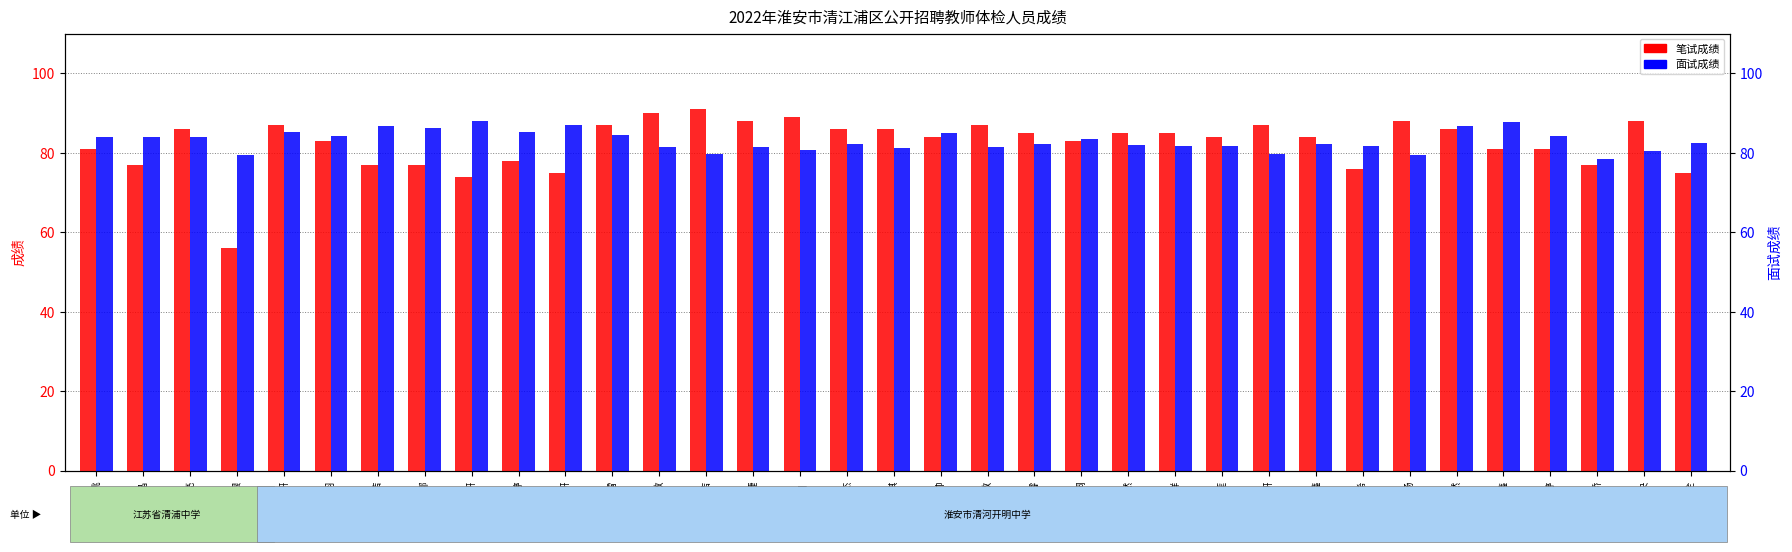

What are all the series names shown in the legend?

笔试成绩, 面试成绩